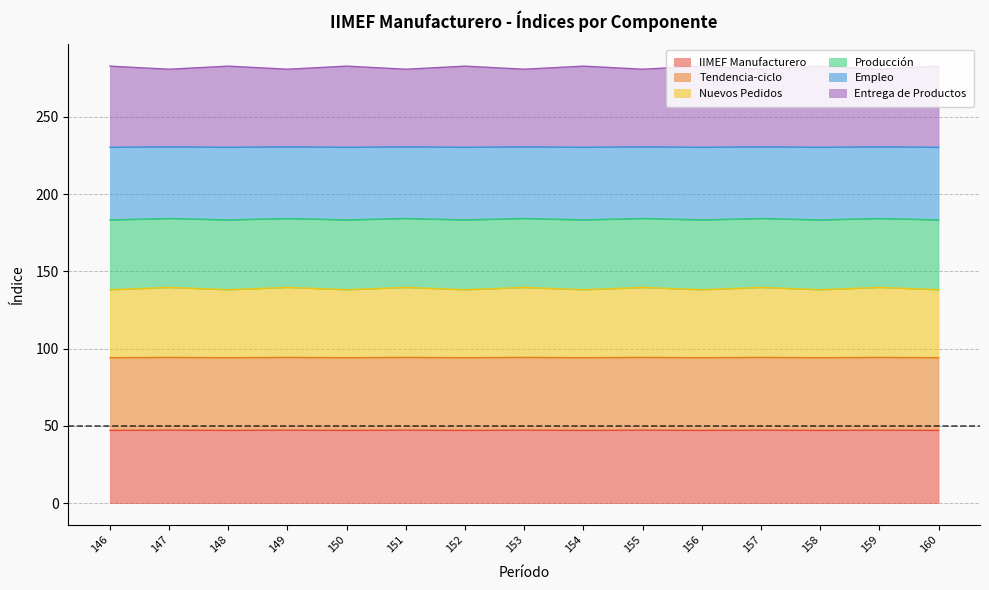

What is the difference between the maximum and minimum values in the Entrega de Productos series?

0.9